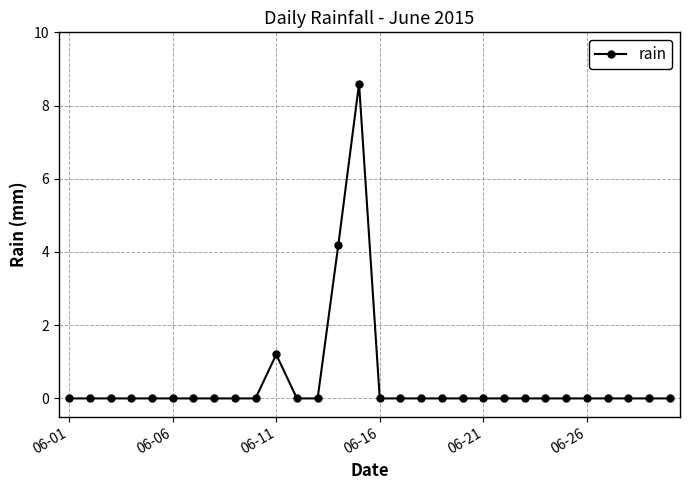

What is the difference between the maximum and minimum values?

8.6